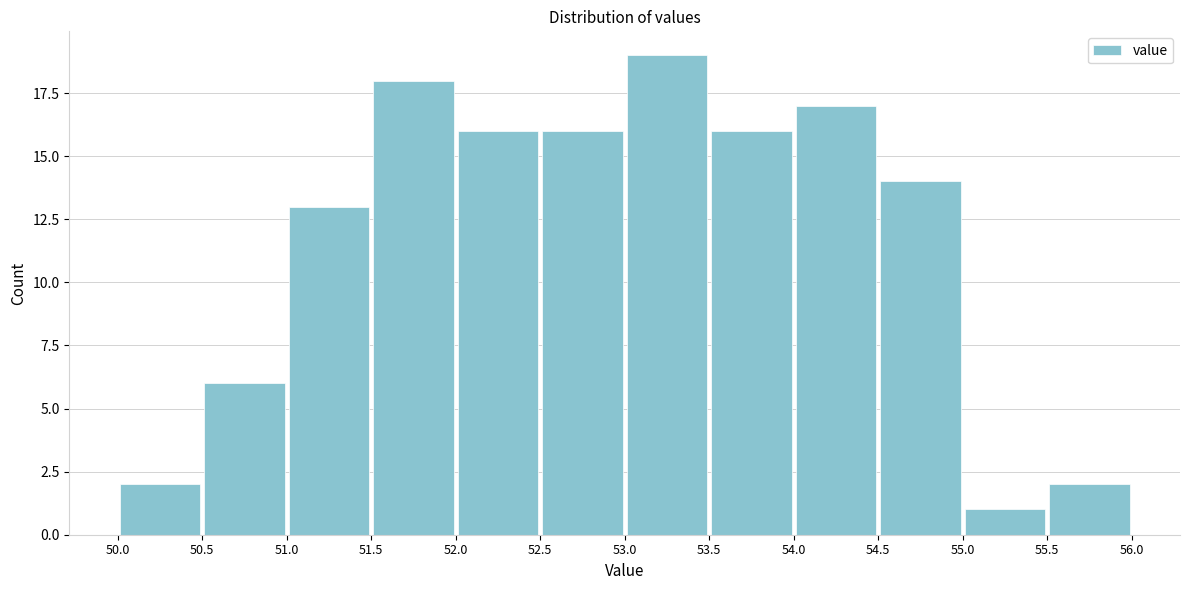

Which range on the x-axis has the tallest bar?

53.0 to 53.5